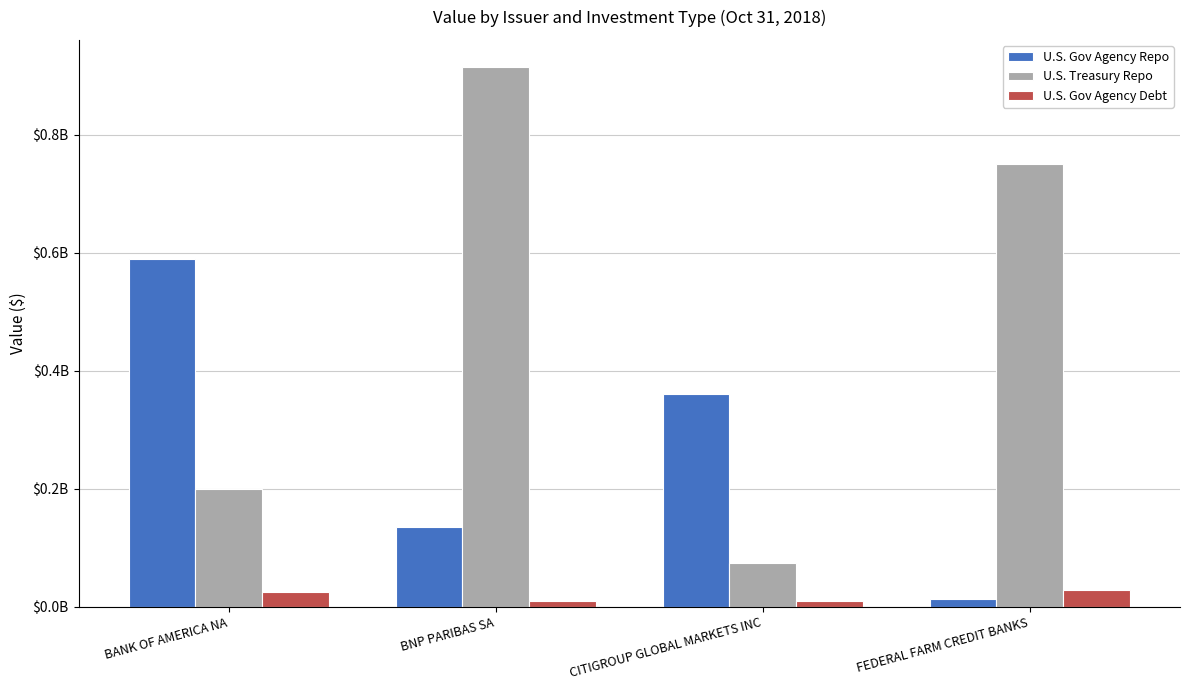

What are all the series names shown in the legend?

U.S. Gov Agency Repo, U.S. Treasury Repo, U.S. Gov Agency Debt